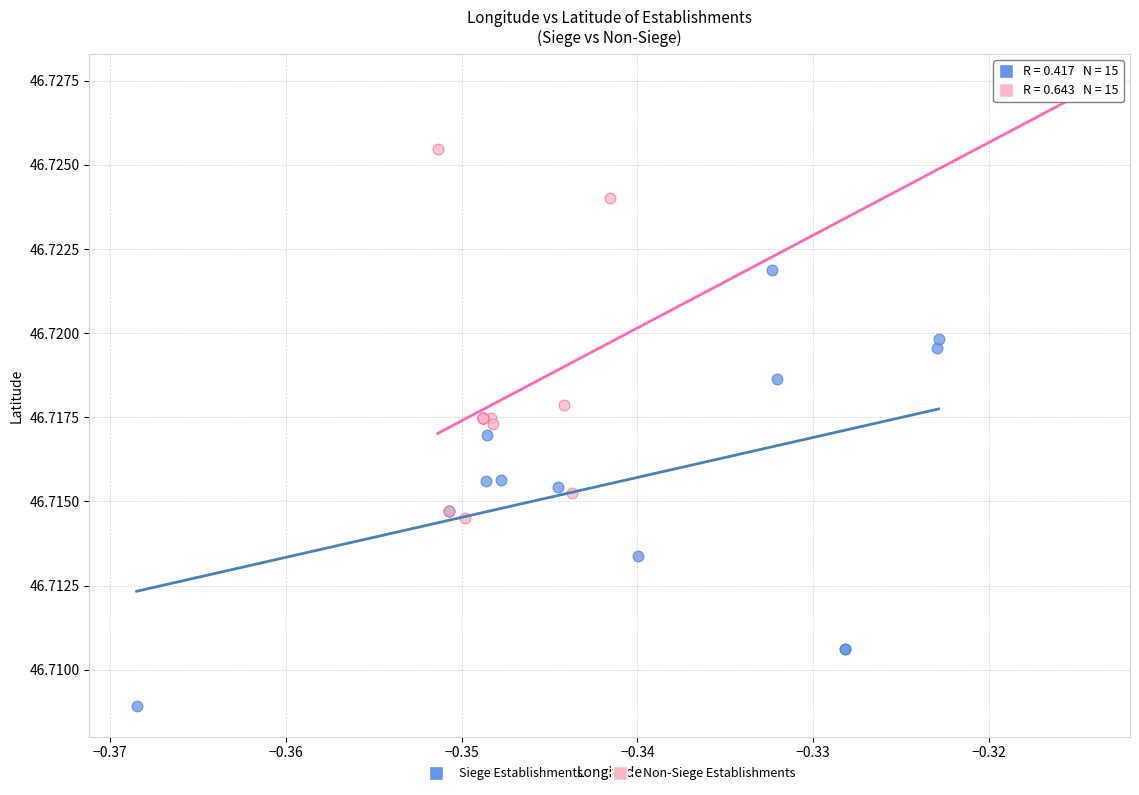

Which series contains the highest Y value?

Non-Siege Establishments